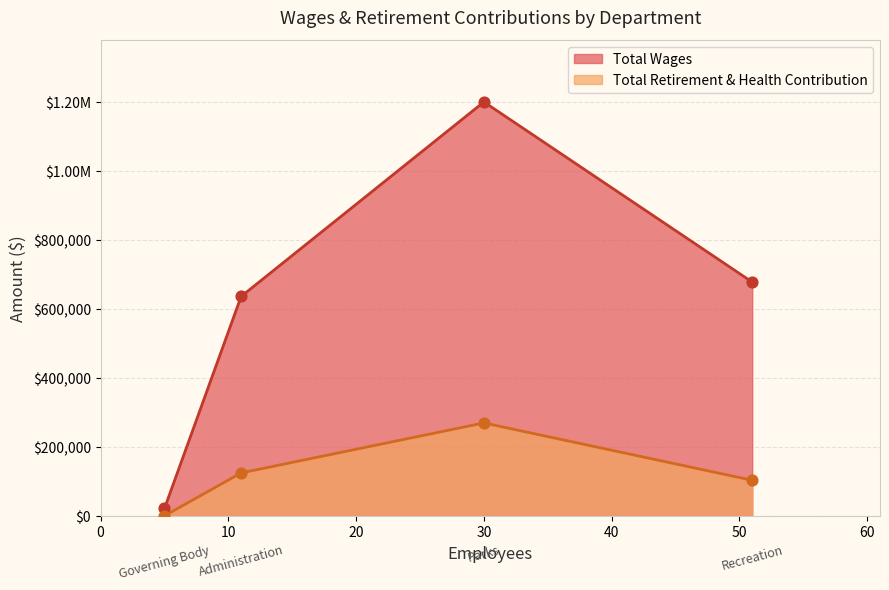

Is the value of Total Wages at Recreation greater than the value of Total Retirement & Health Contribution at Administration?

Yes